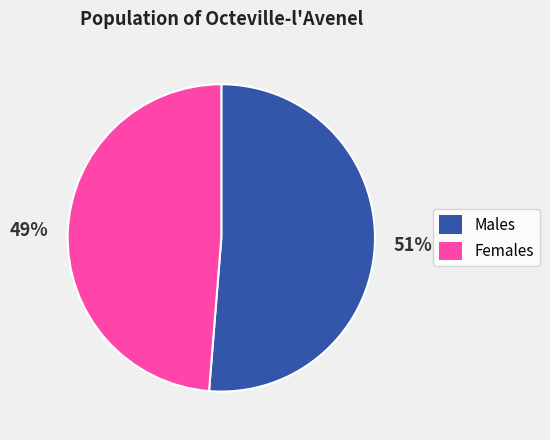

Is there a majority slice in this chart?

Yes